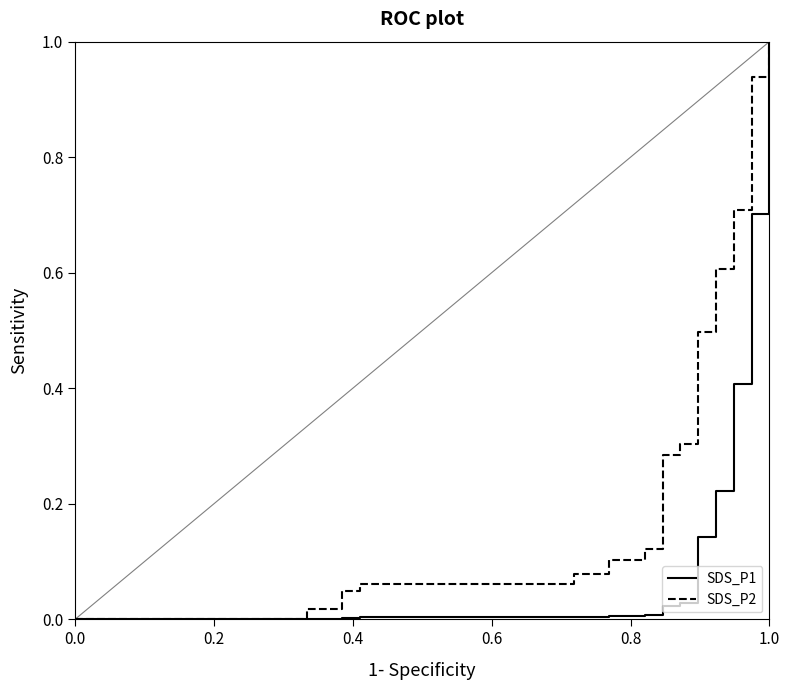

Which series has the largest total across all categories?

SDS_P2